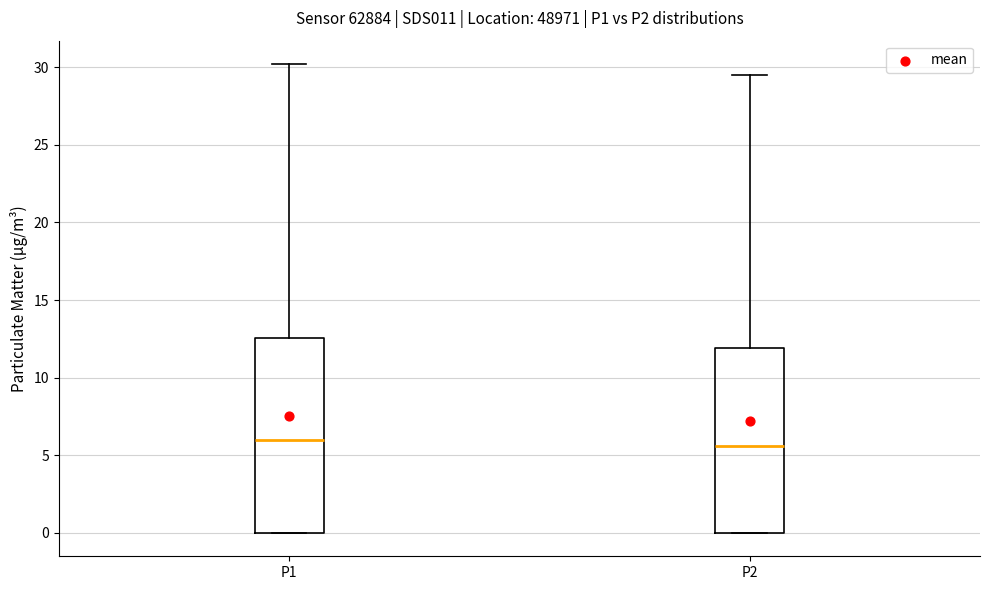

Where is the upper edge of the box for P2 on the y-axis? The values are not printed on the chart, so give them approximately, as read against the axis.

12.0